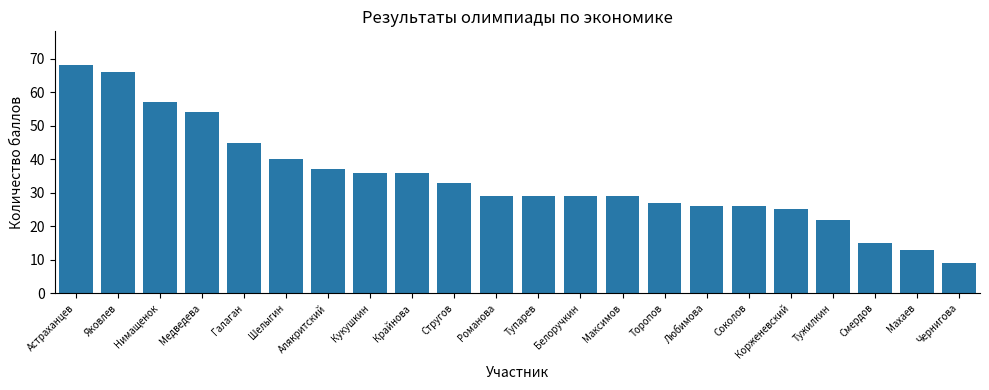

Which category has the highest value across all series?

Астраханцев